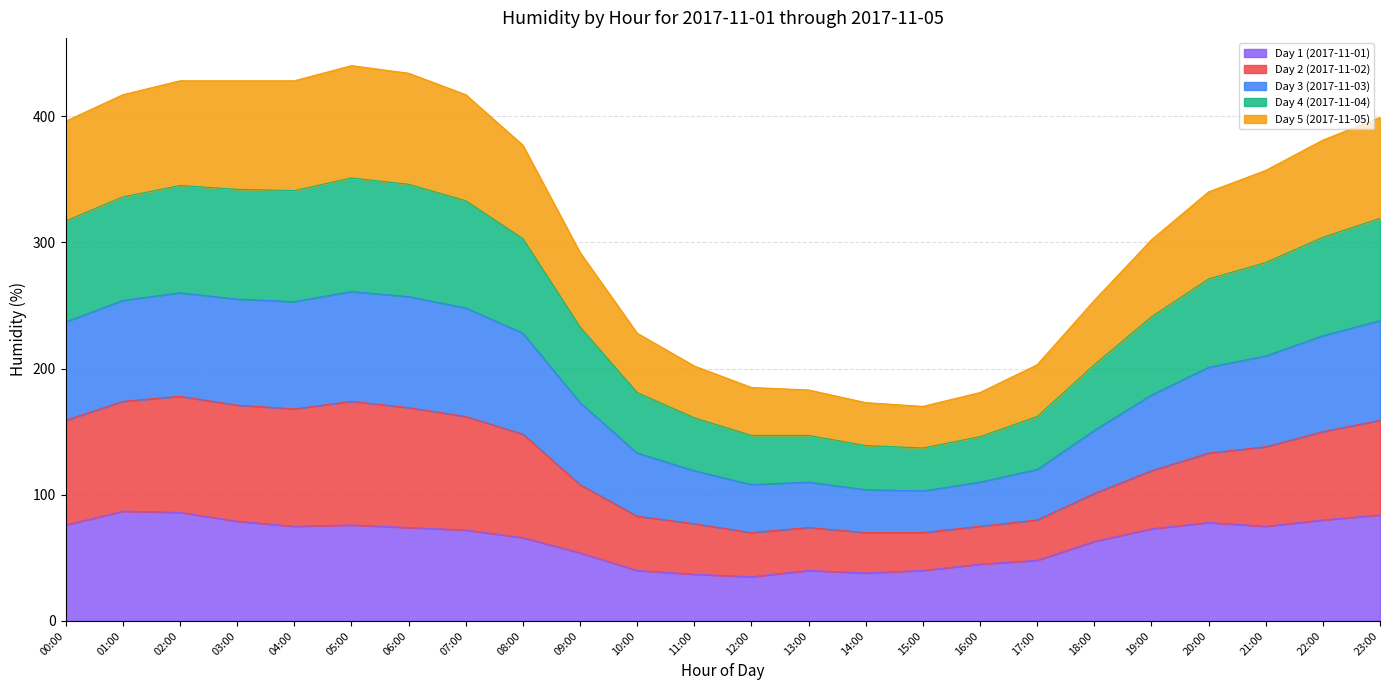

What is the maximum value for Day 1 (2017-11-01)?

87